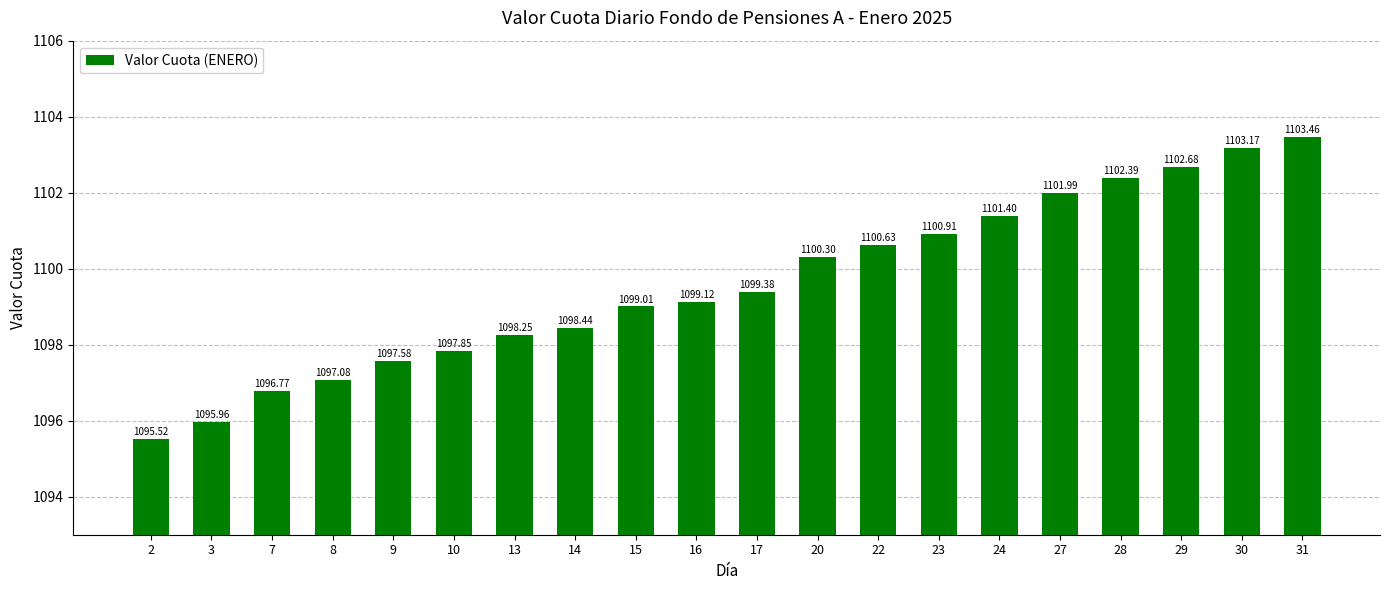

What is the value of the 11th bar from the left?

1099.4